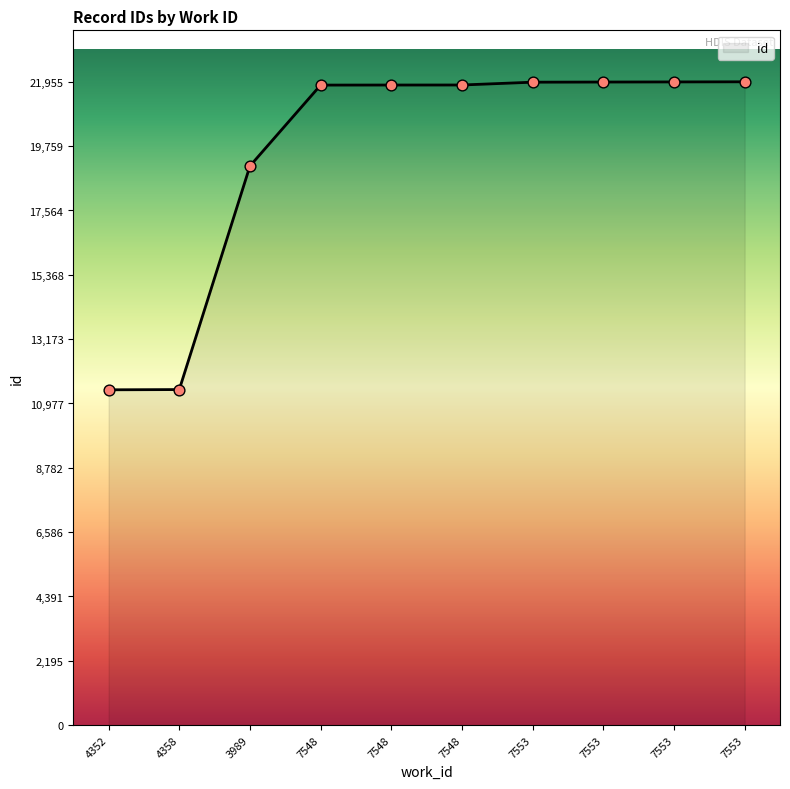

What is the ratio of the value at 4358 to the value at 7548?

0.5